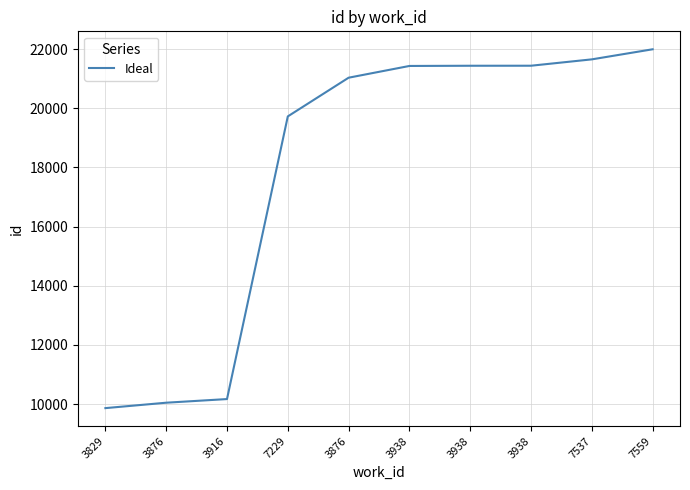

How many lines are shown in the chart?

1